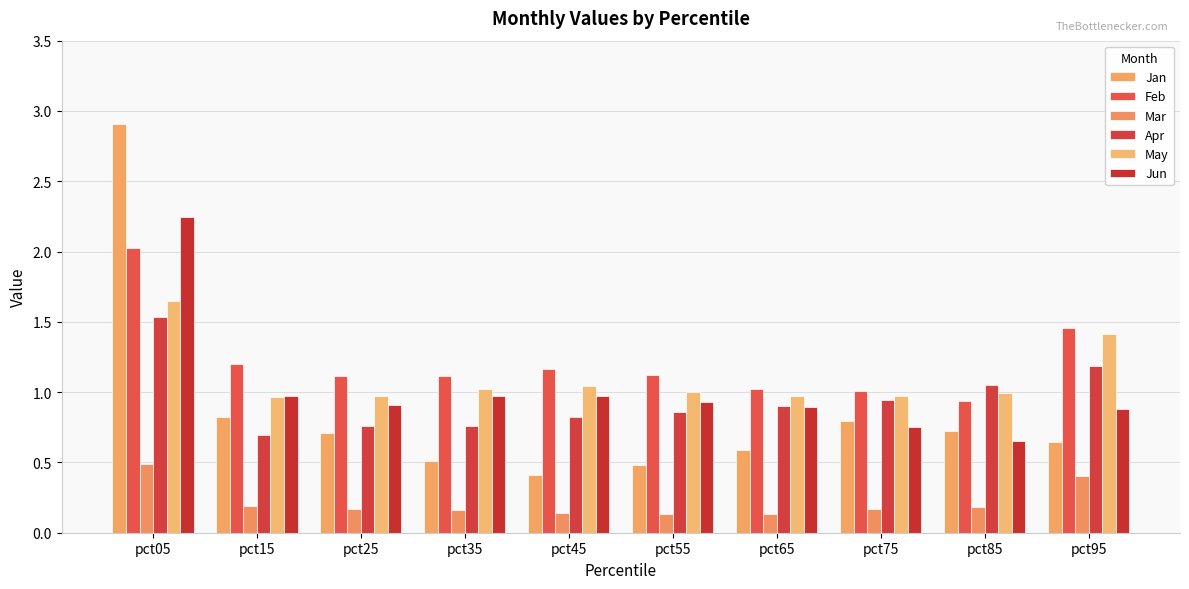

What is the difference between the highest and lowest values at pct75?

0.8